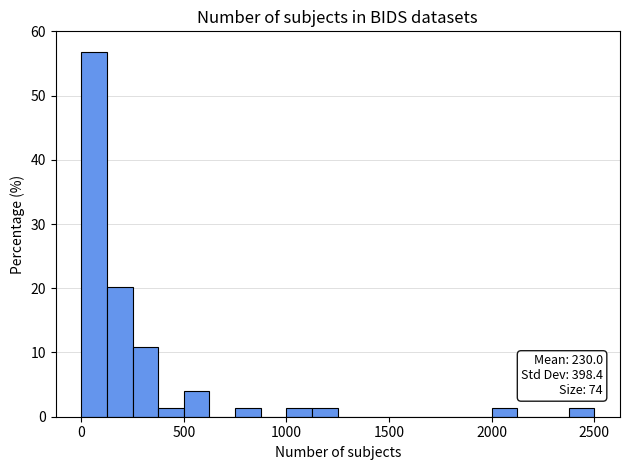

Read against the x-axis, roughly where is the centre of the tallest bar?

50